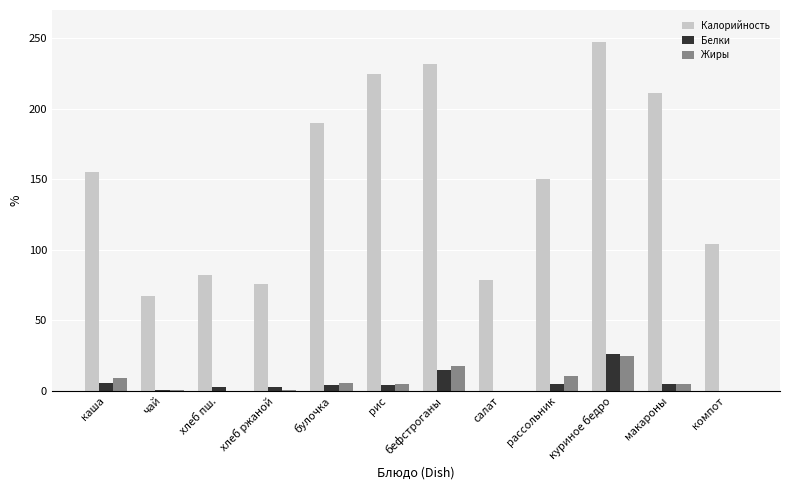

Is the value of Жиры at куриное бедро greater than the value of Белки at рис?

Yes